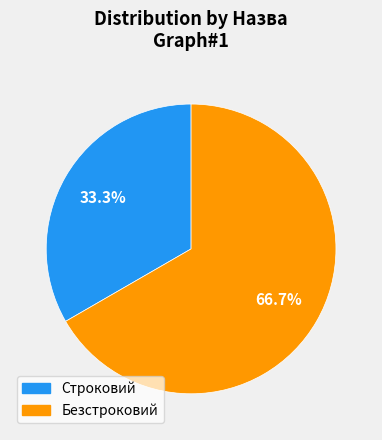

To the nearest percent, what percentage of the pie is Строковий?

33%